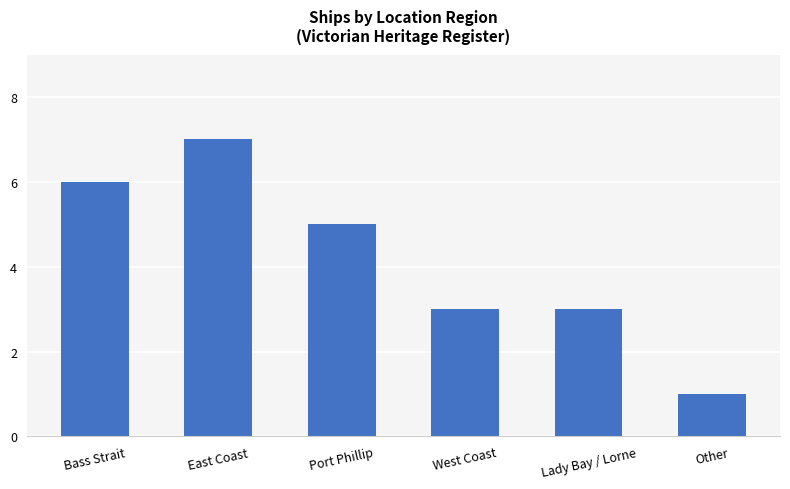

Reading left to right, extract all data points from this chart.

Bass Strait=6	East Coast=7	Port Phillip=5	West Coast=3	Lady Bay / Lorne=3	Other=1